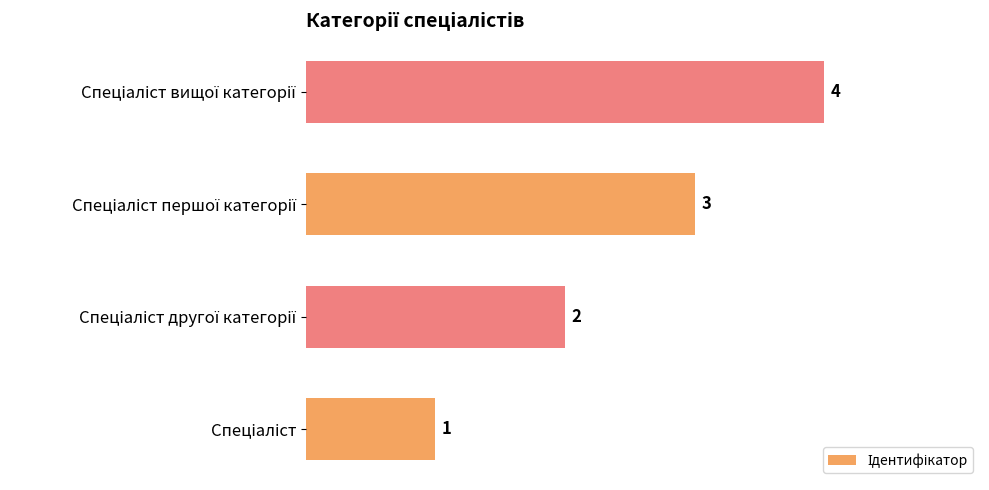

Count the values in the range 2 to 4.

3